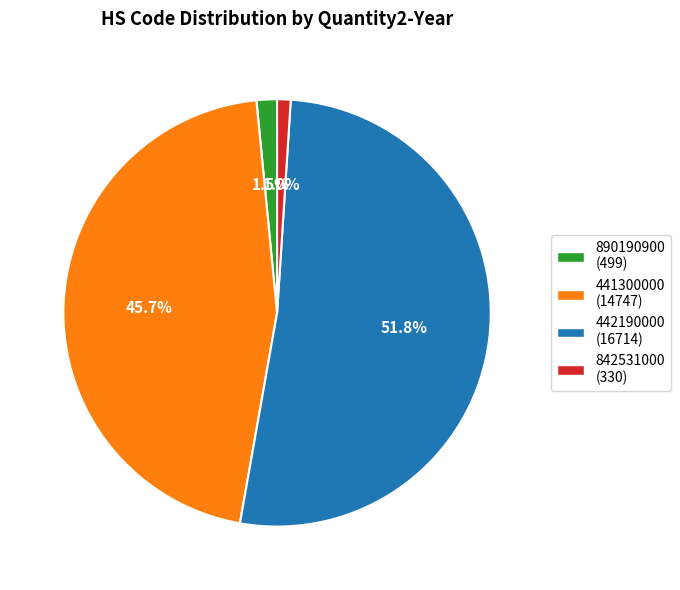

What is the total percentage of 442190000 and 890190900?

53.3%